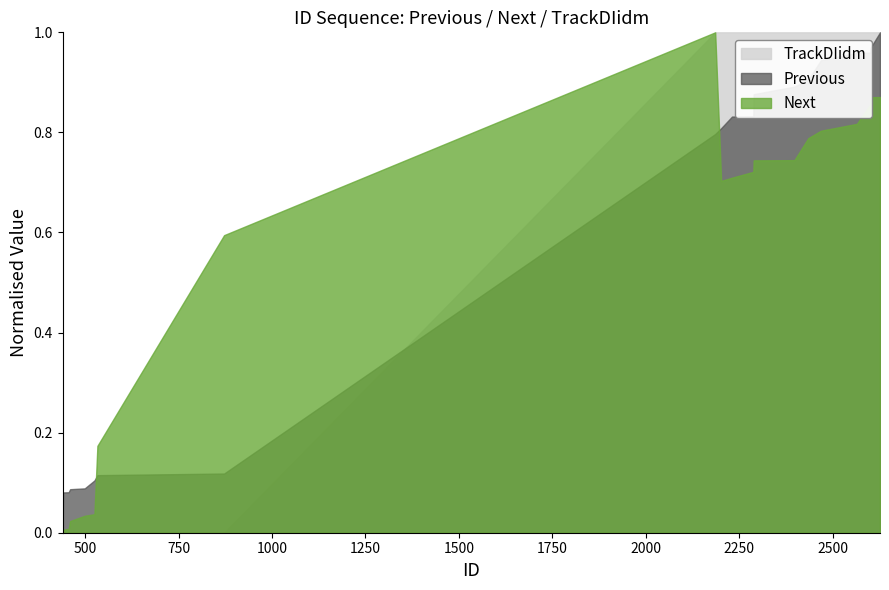

List the series in order of their overall mean, lowest first.

Next, Previous, TrackDIidm